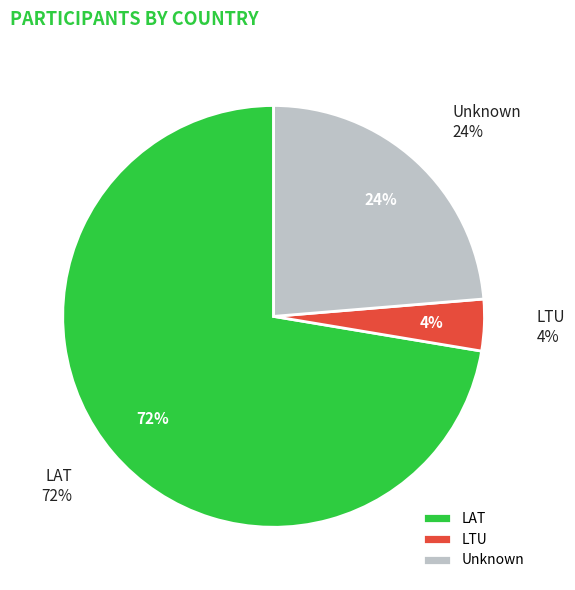

Is  the majority of the pie?

No